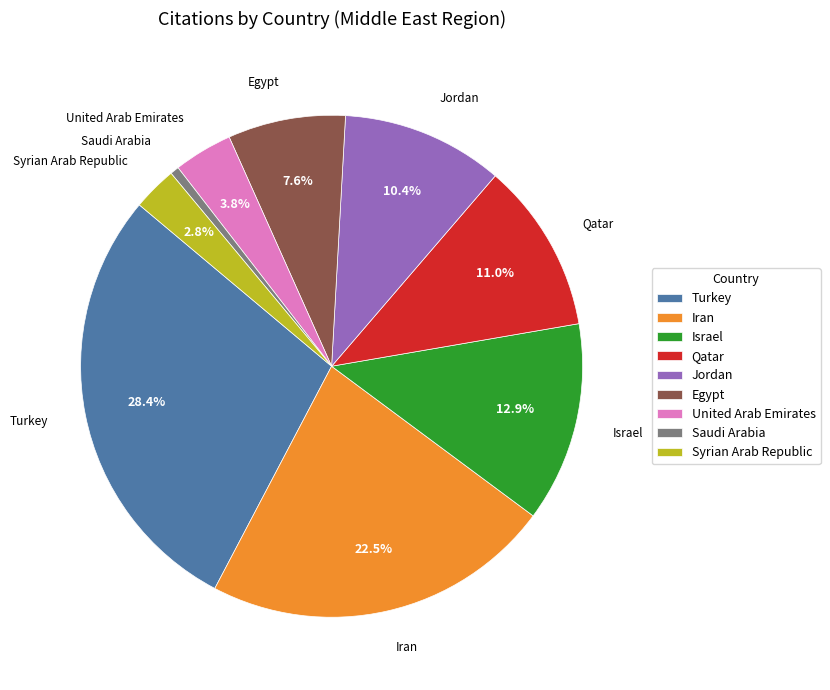

Which has a higher value, Jordan or United Arab Emirates?

Jordan